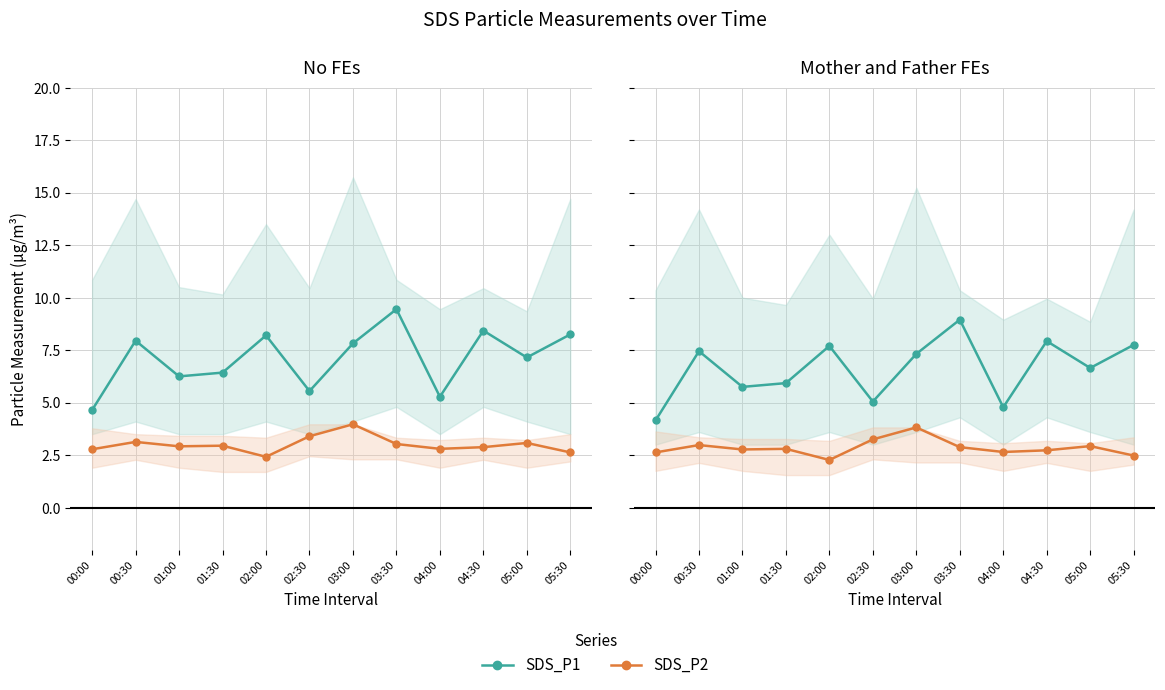

What is the spread (max minus min) of values at 05:30?

5.3